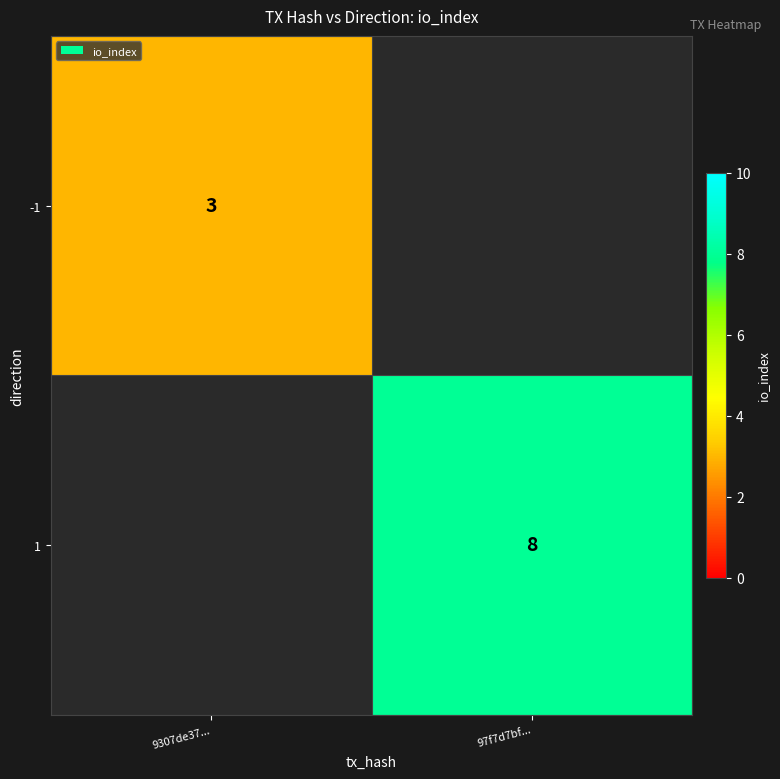

True or false: -1 has a value of 5 at 9307de37....

False